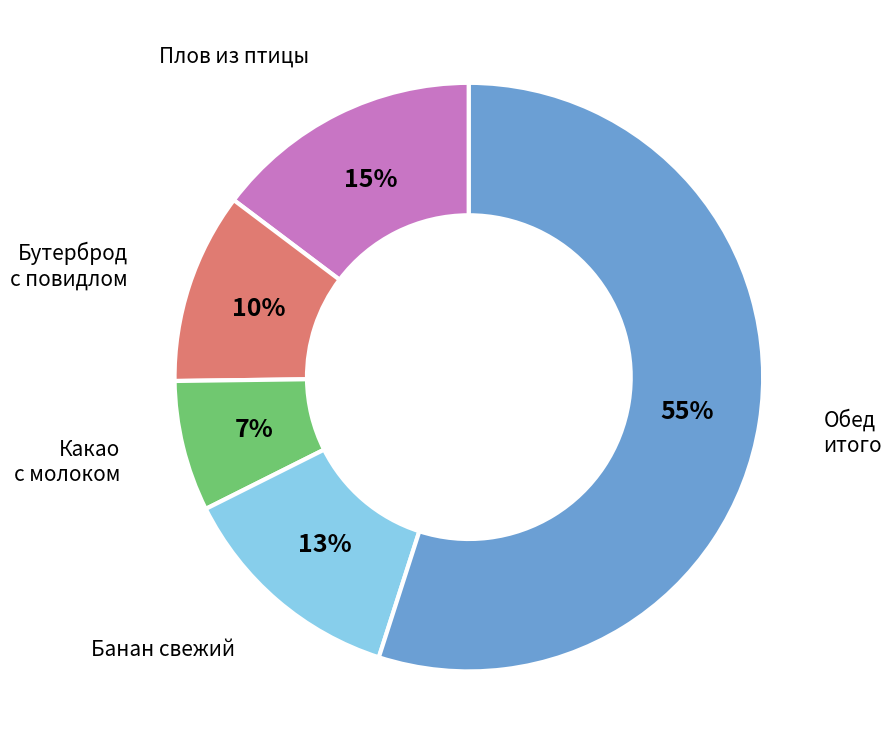

To the nearest percent, what is the difference between the largest and smallest slice percentages?

48%